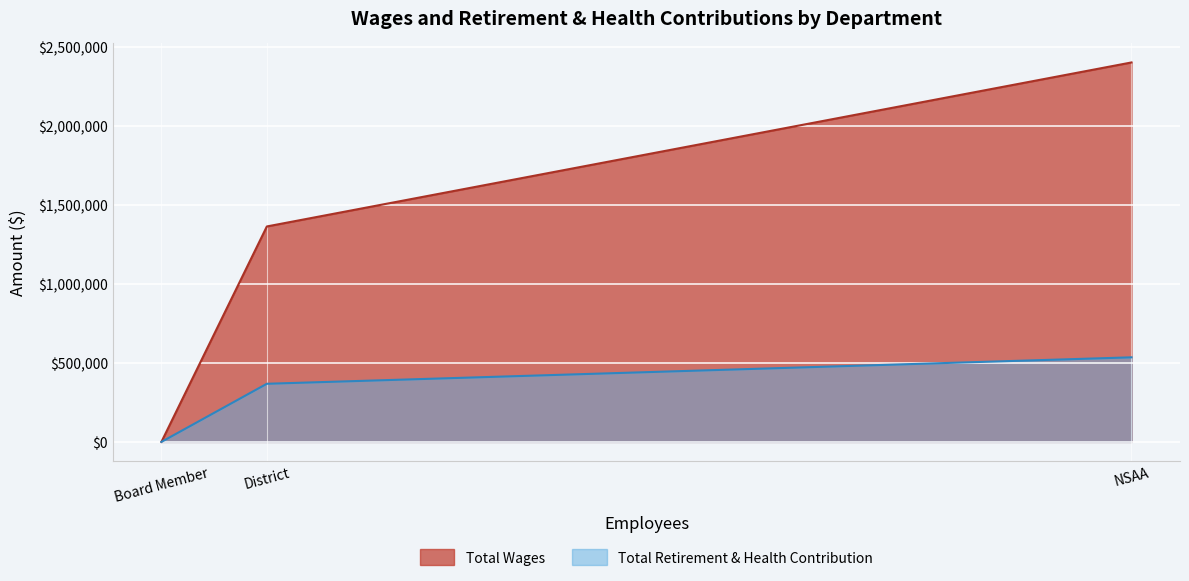

Reading right to left, what are all the values shown in this chart?

2401057	1363259	0